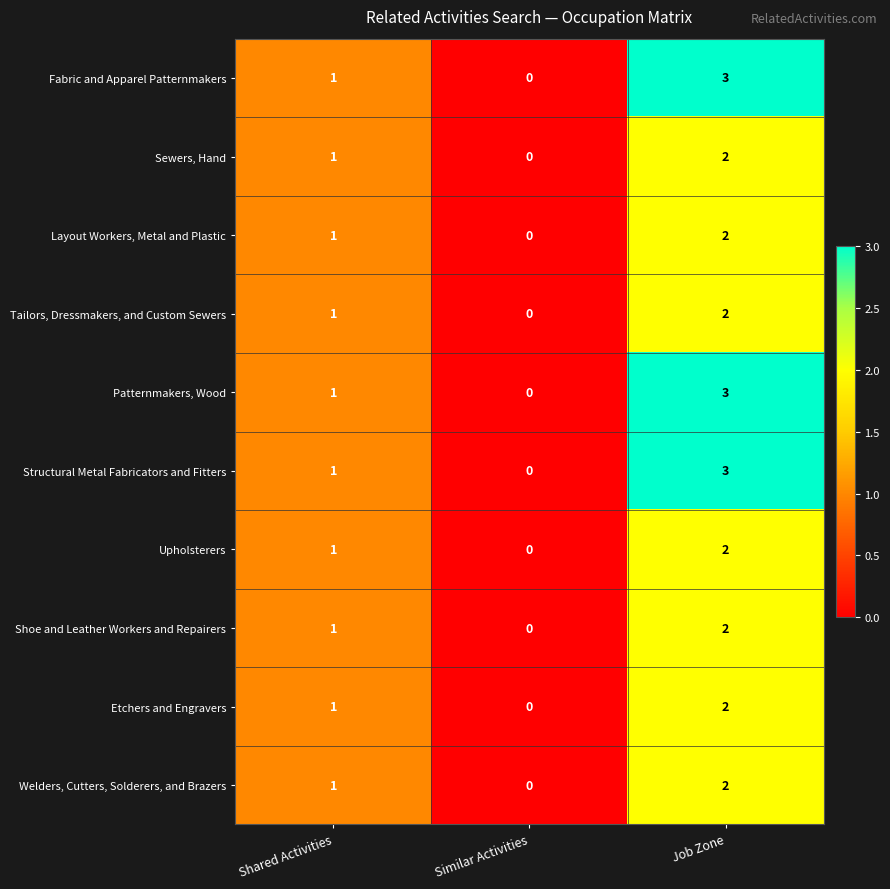

At which label is Layout Workers, Metal and Plastic closest to 1?

Shared Activities